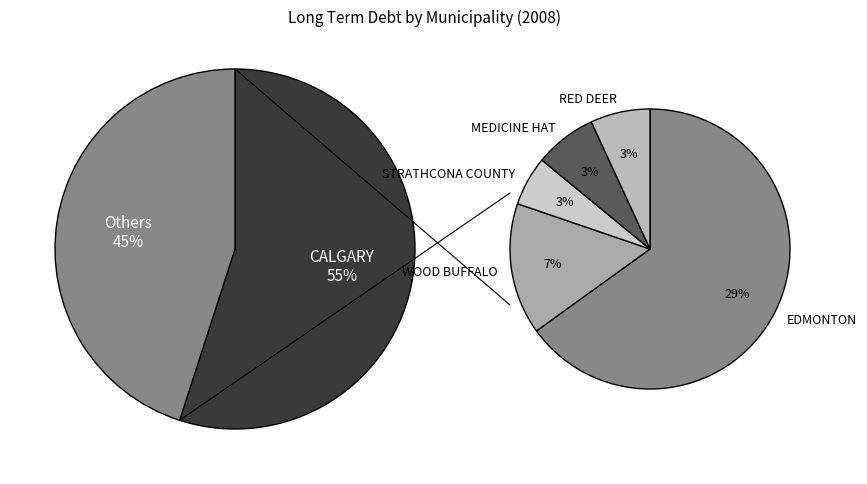

Do STRATHCONA COUNTY and MEDICINE HAT together represent more than half of the pie?

No